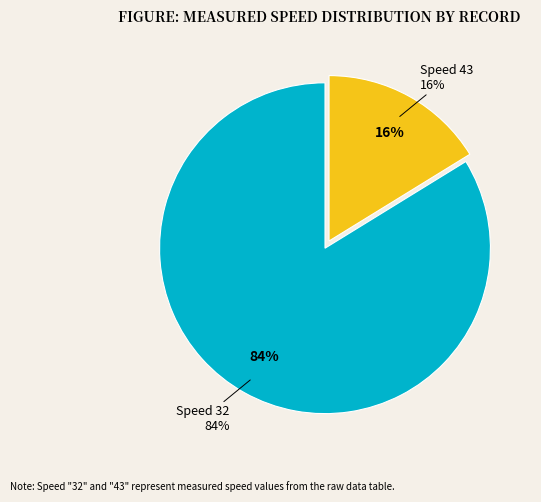

To the nearest percent, what is the difference between the largest and smallest slice percentages?

68%